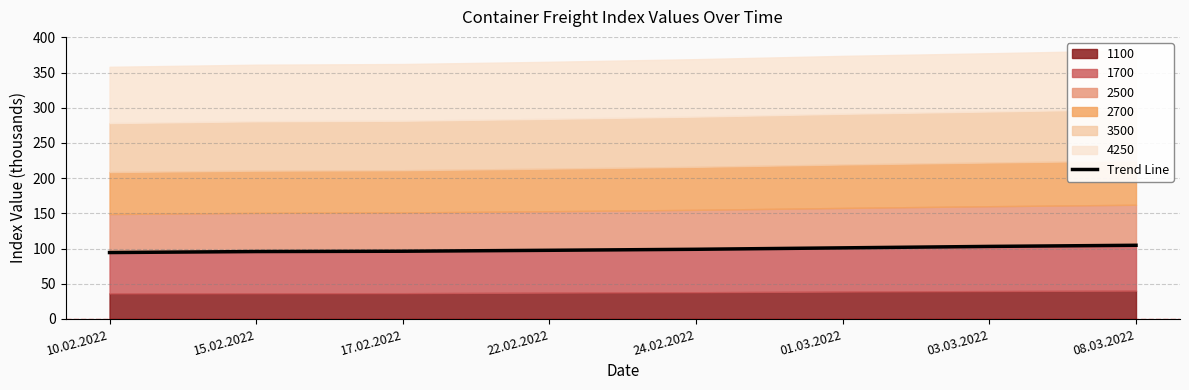

What position from the right is 01.03.2022?

3